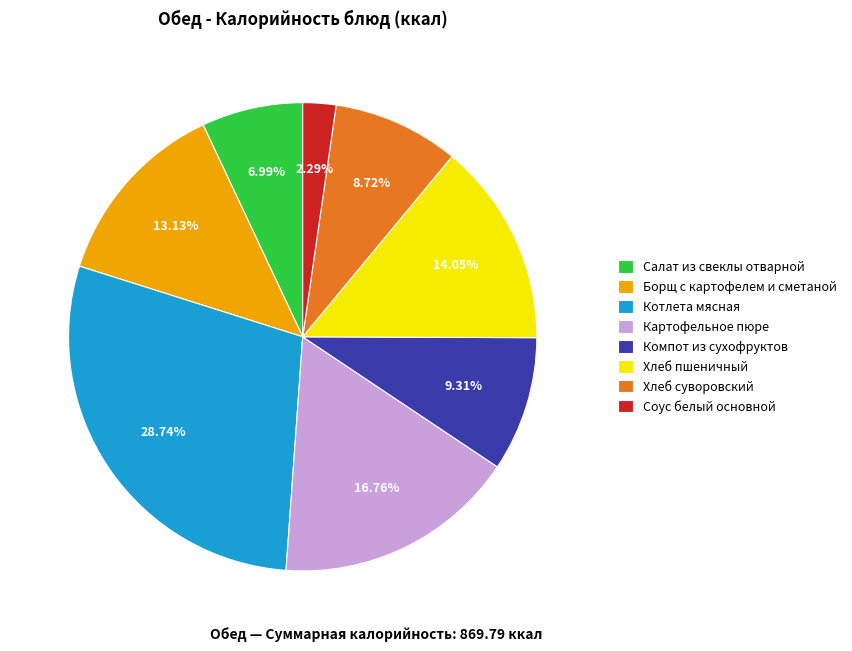

Rank the categories by value from lowest to highest.

Соус белый основной, Салат из свеклы отварной, Хлеб суворовский, Компот из сухофруктов, Борщ с картофелем и сметаной, Хлеб пшеничный, Картофельное пюре, Котлета мясная